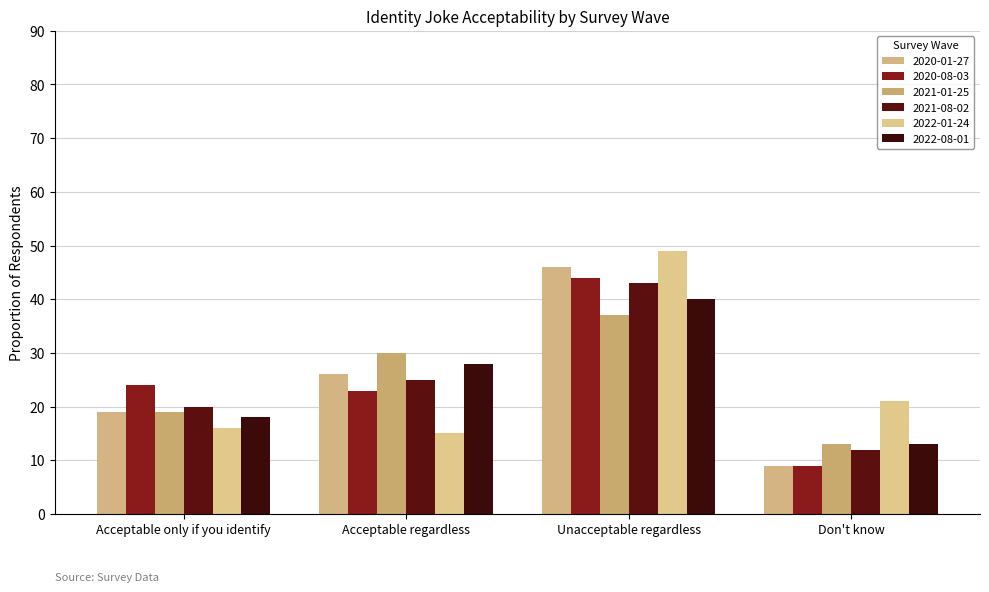

What is the value of the 2021-08-02 bar at the 2nd from the left?

25.0